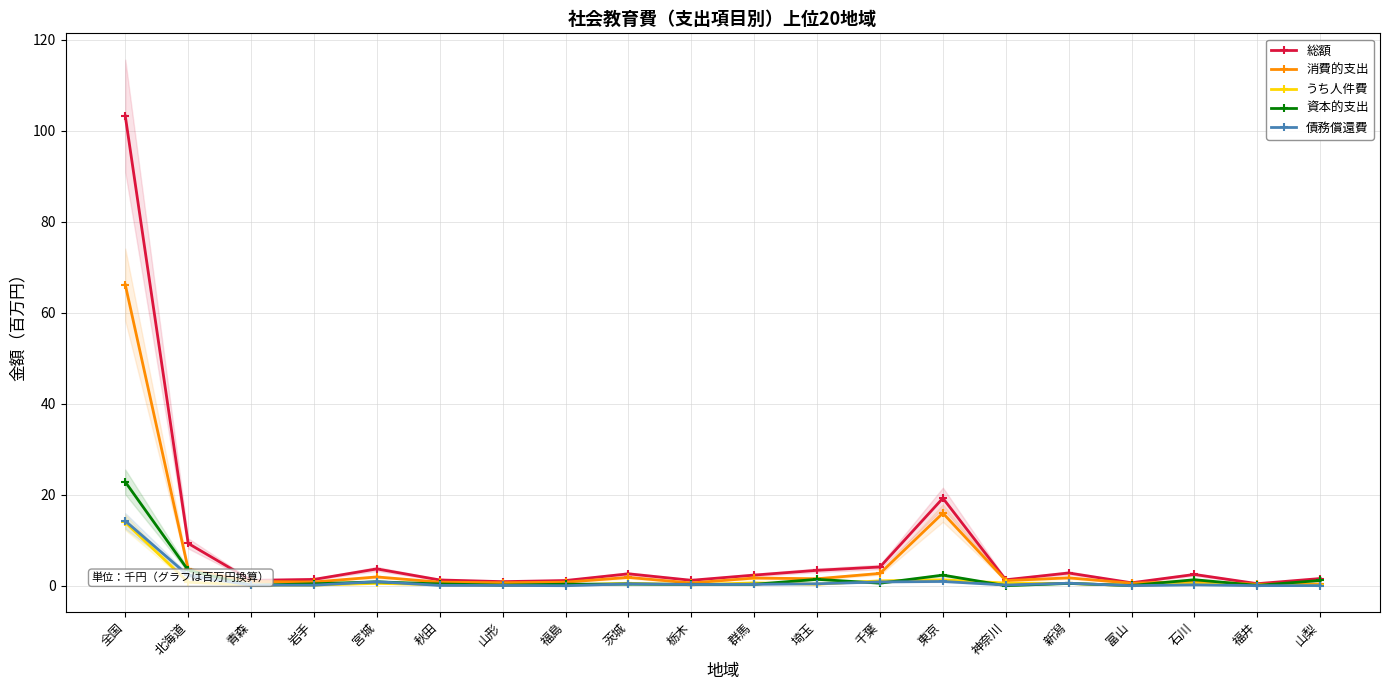

After their last crossing, which series has the higher values: 消費的支出 or 資本的支出?

資本的支出